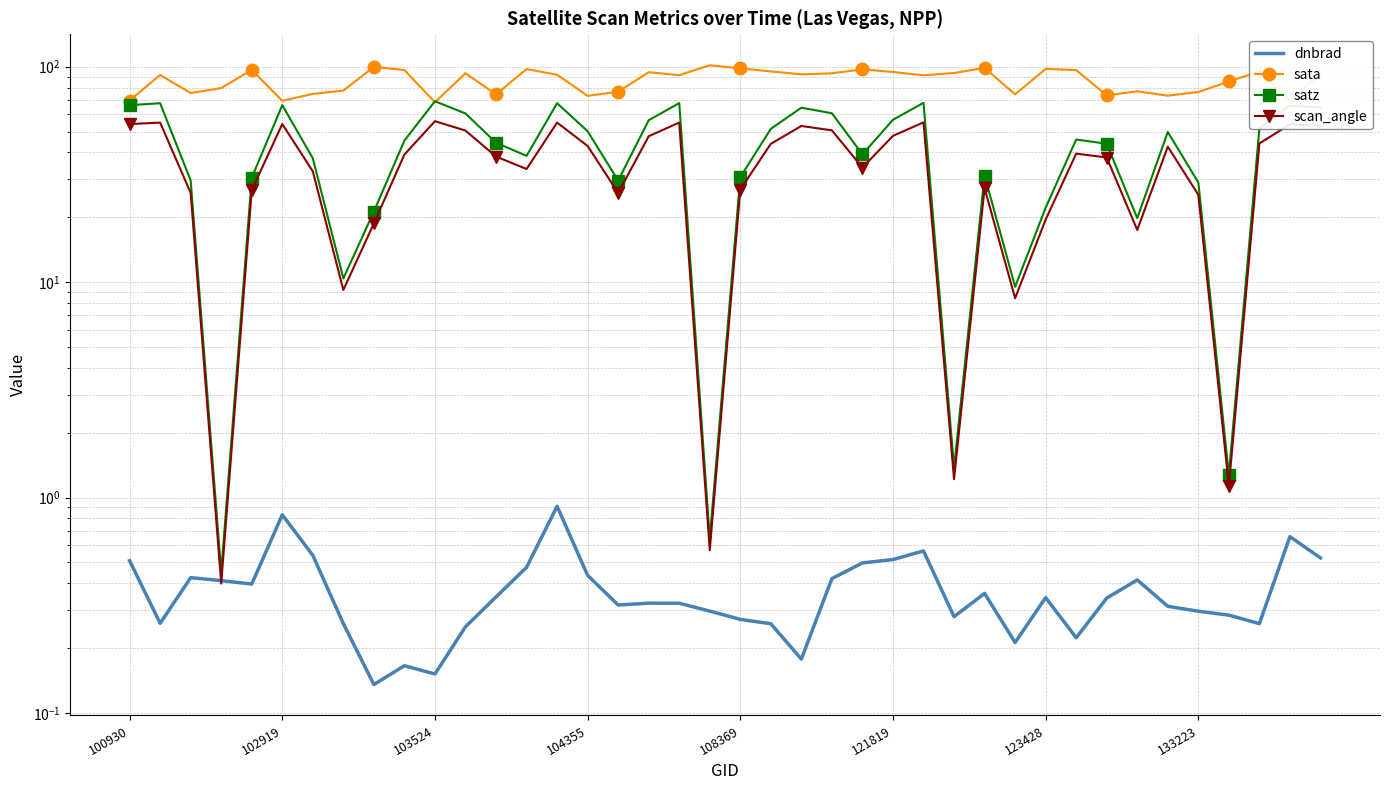

Rank the categories by sata value from highest to lowest.

19, 8, 28, 20, 30, 13, 24, 108369, 9, 31, 21, 37, 25, 17, 27, 11, 23, 39, 22, 14, 102919, 18, 26, 36, 104355, 133223, 33, 16, 35, 103524, 123428, 29, 12, 32, 34, 15, 100930, 38, 121819, 10